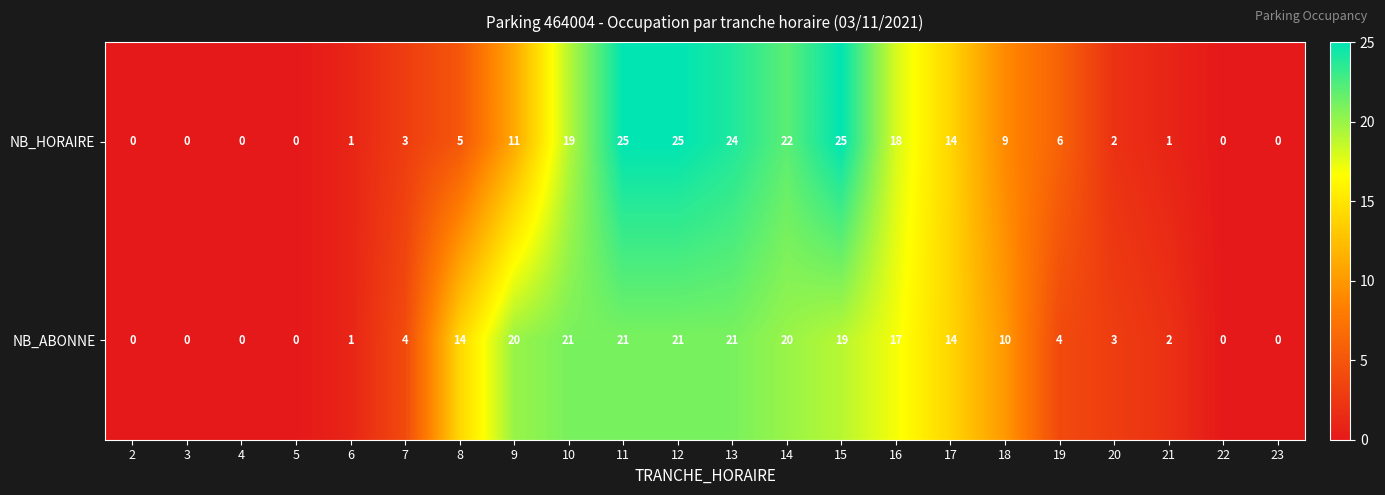

Which series has the largest total across all categories?

NB_ABONNE